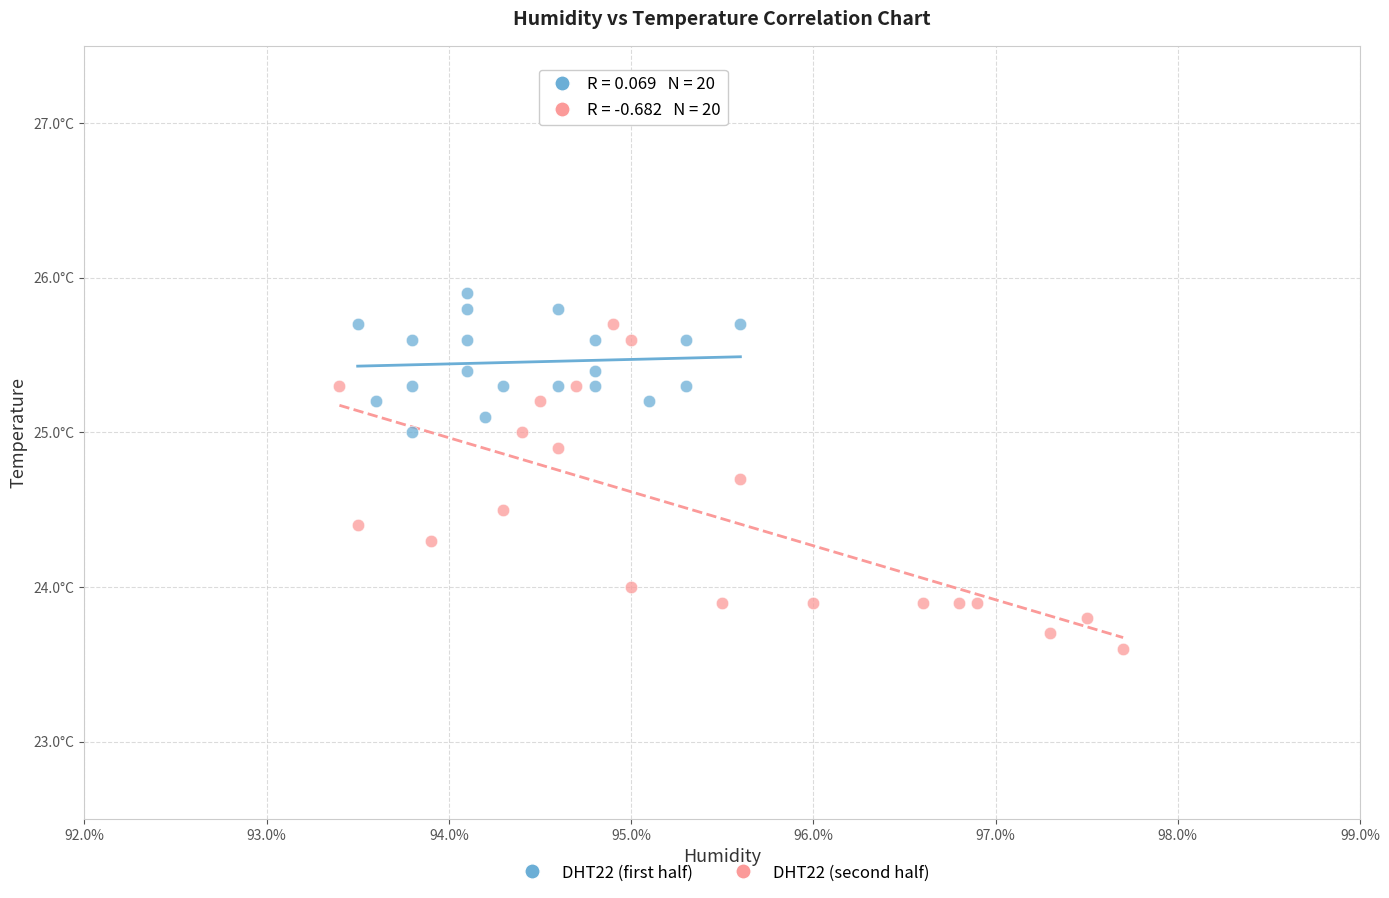

What are all the series names shown in the legend?

DHT22 (first half), DHT22 (second half)